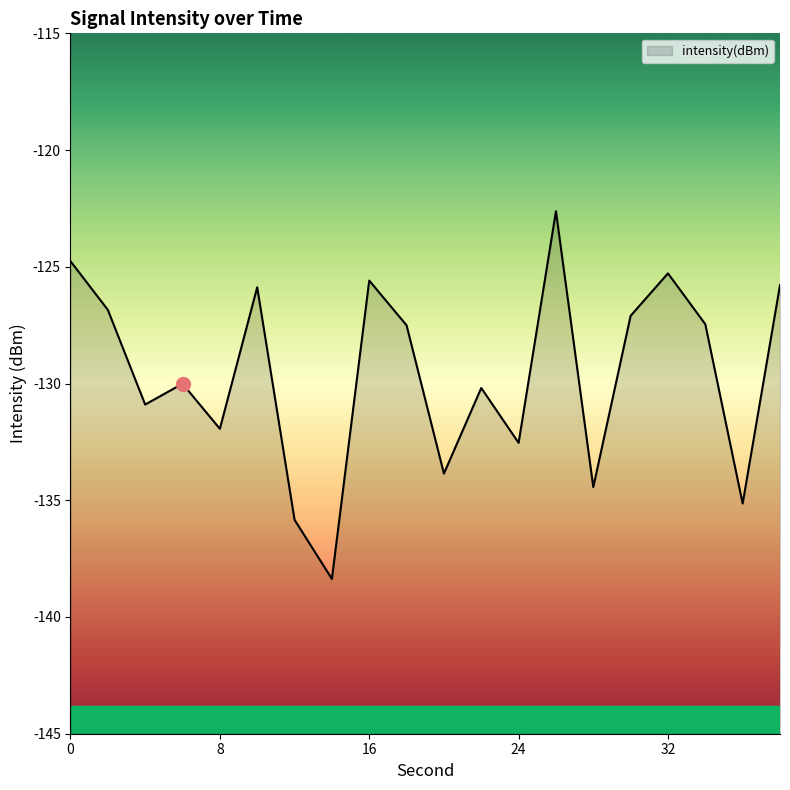

Which has a higher value, 24 or 16?

16